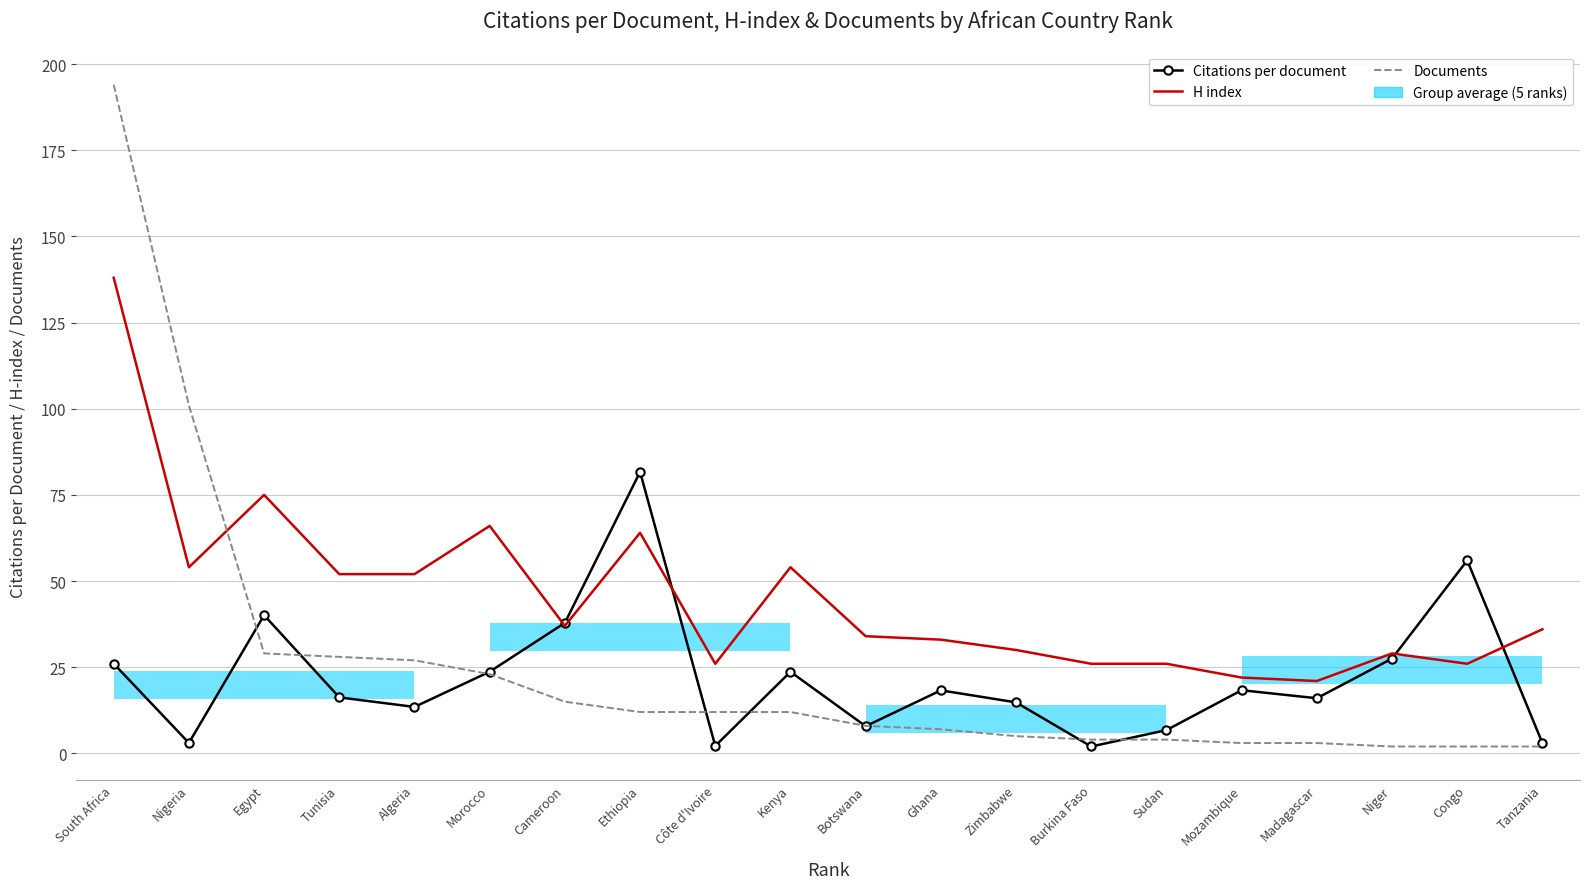

How many data points does each series have?

20